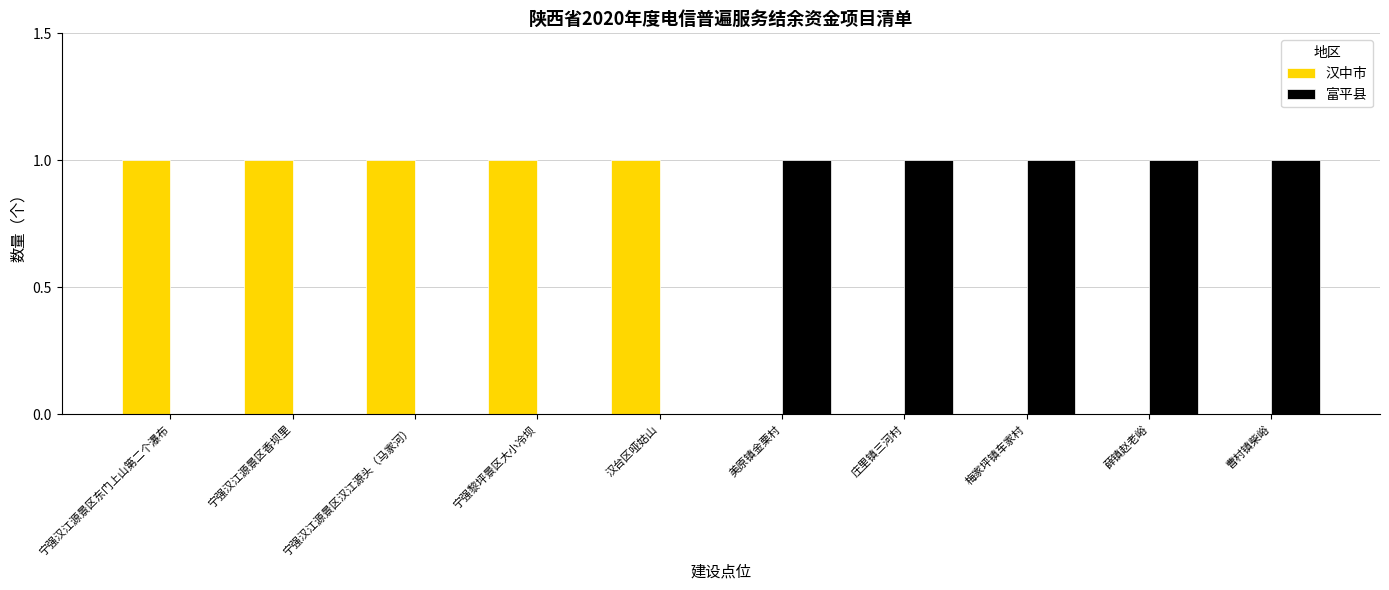

The value of 汉中市 at 宁强汉江源景区香坝里 is 2. True or false?

False